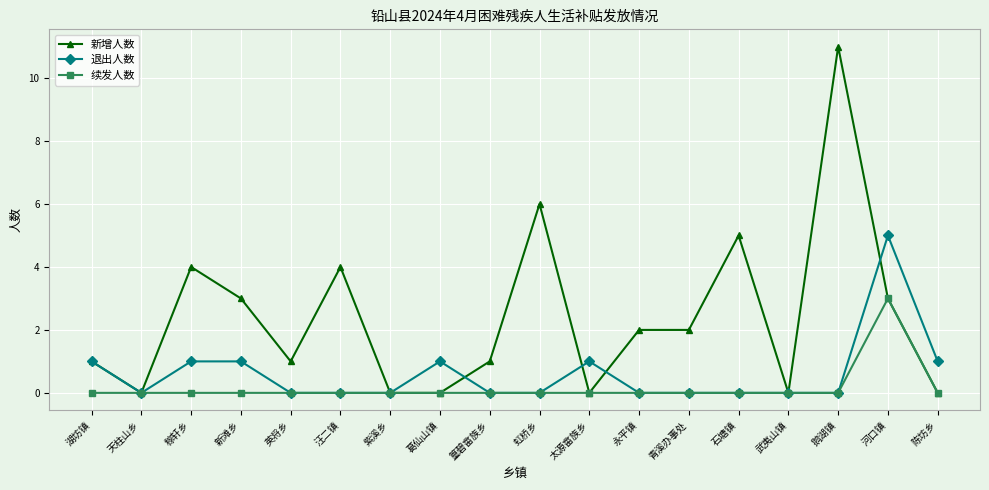

Which category has the highest value across all series?

鹅湖镇